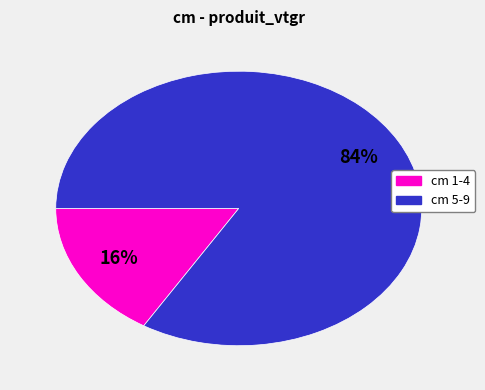

How many slices are in this pie chart?

2